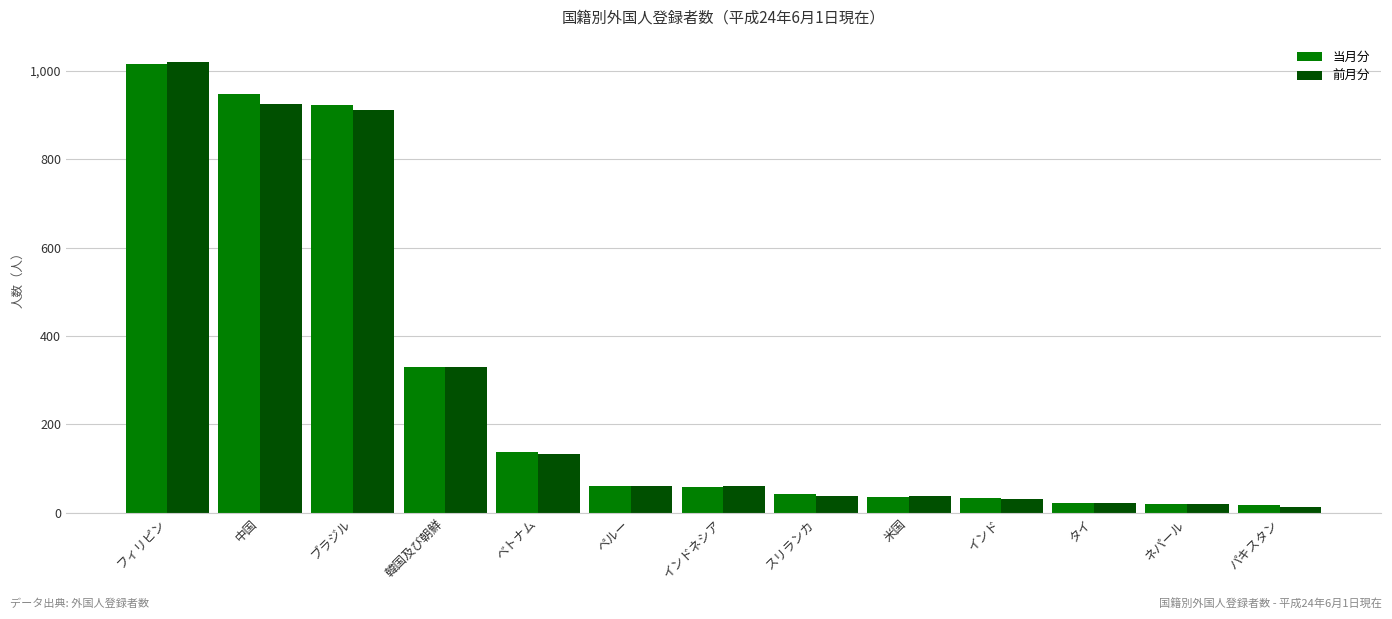

What is the label of the 11th bar from the right?

ブラジル